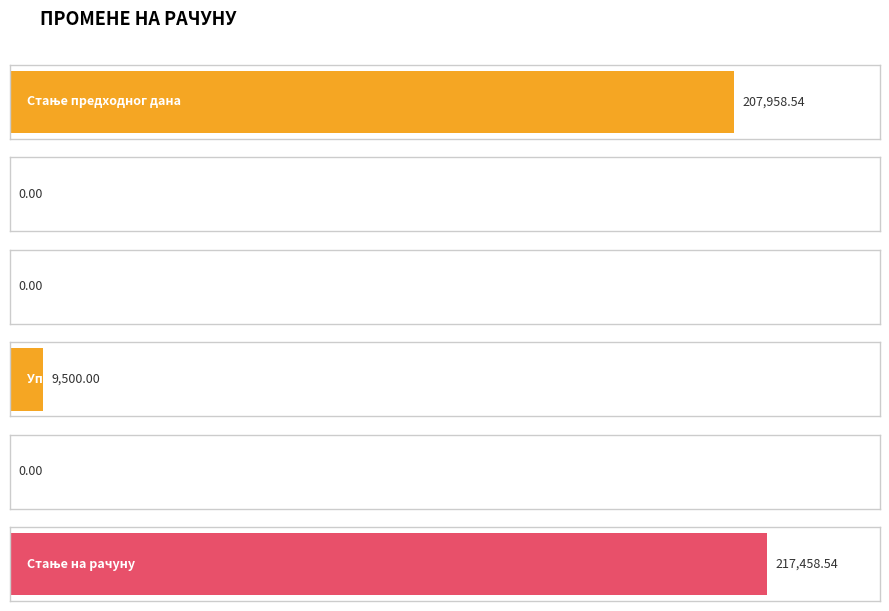

The chart shows a value of -107386.8 at Уплате средстава РФЗО. True or false?

False